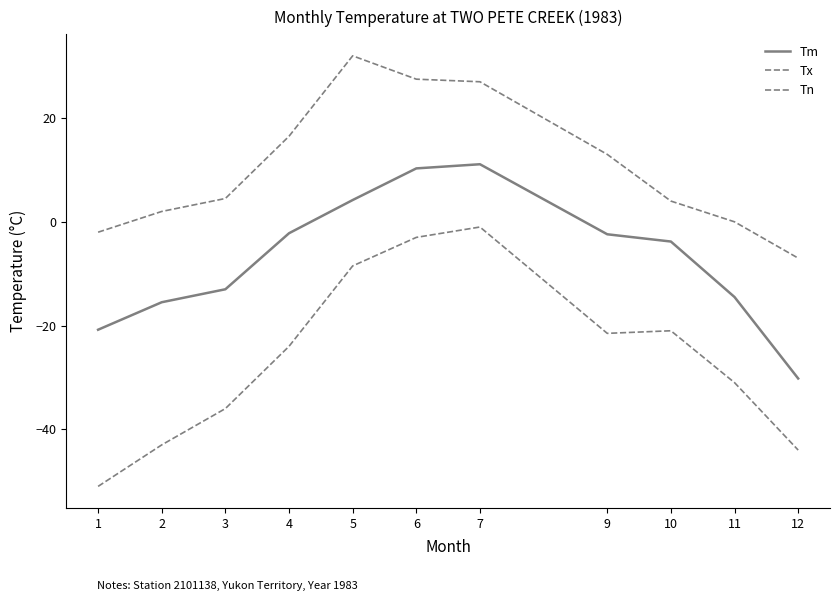

The Tm series shows -44.7 at 12. True or false?

False